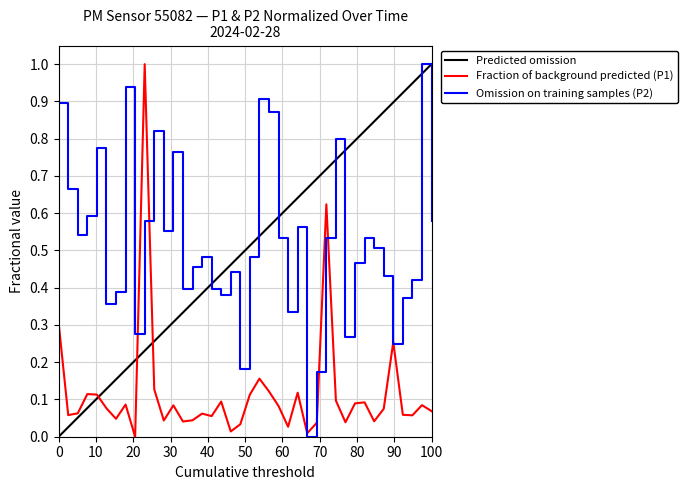

Which series changed the most between 00:00 and 01:25?

P2